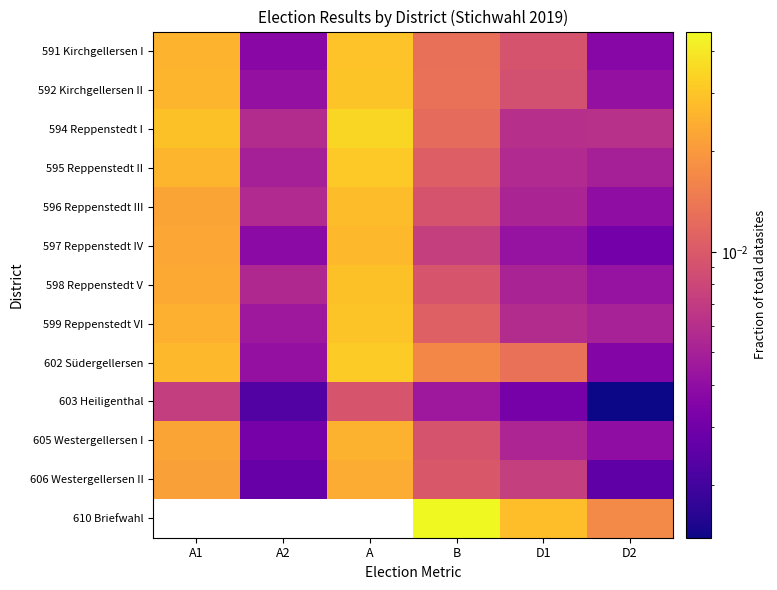

Which series has the largest range (max minus min)?

610 Briefwahl